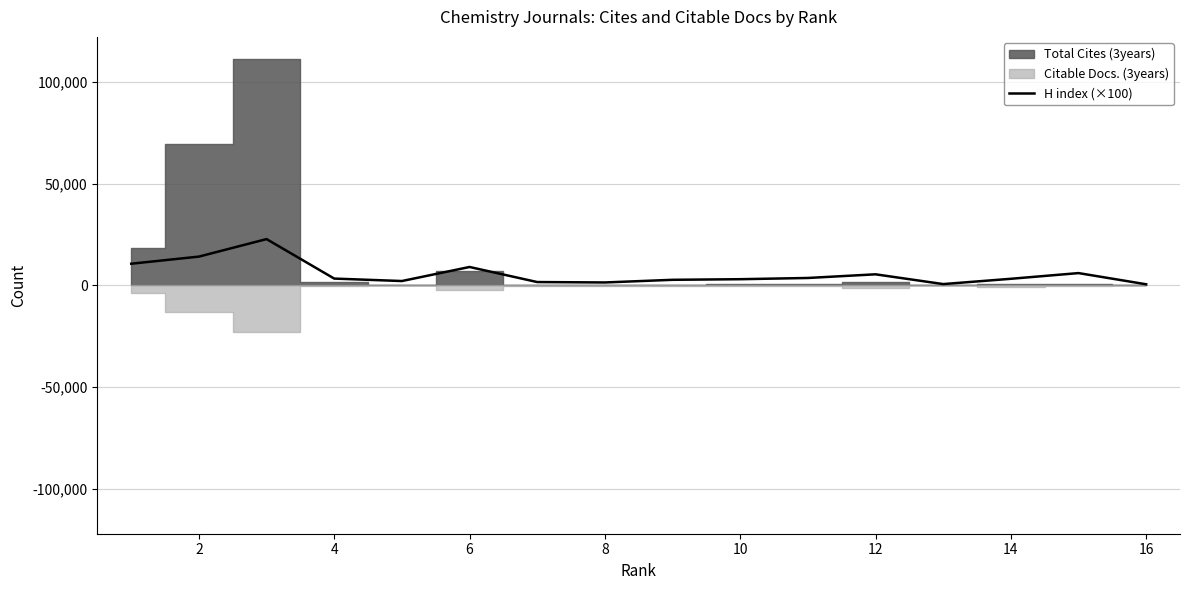

How many data points are above 3300?

7